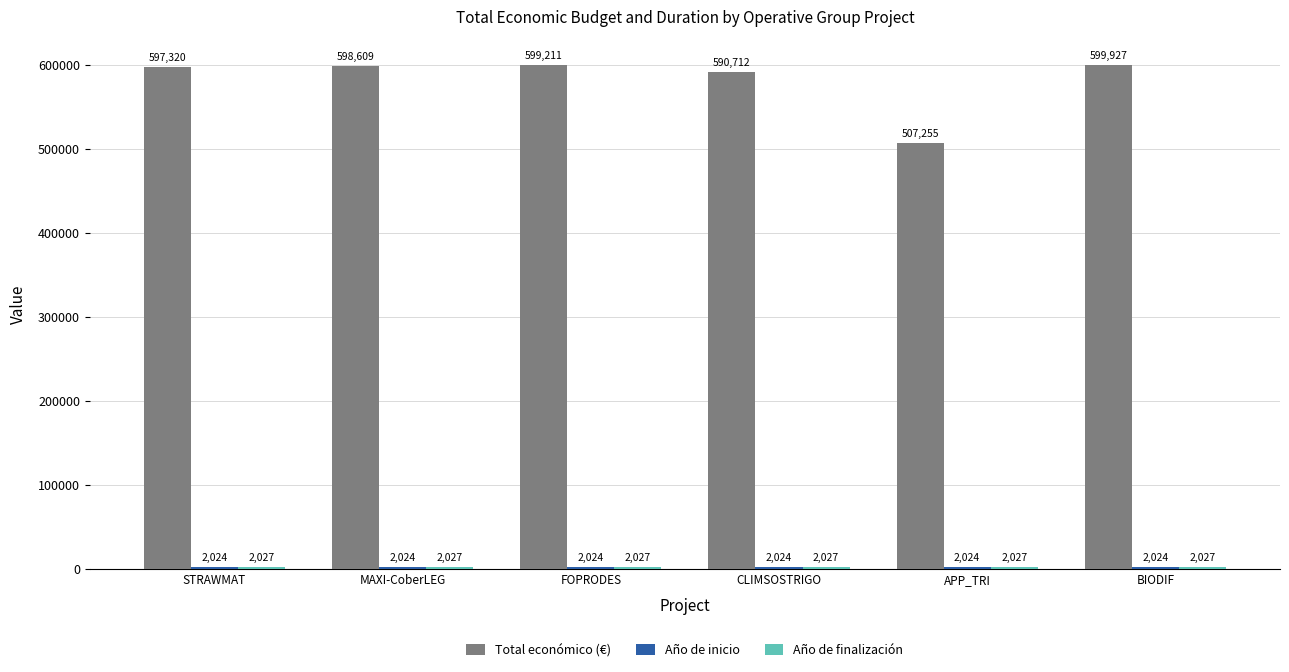

What is the difference between the maximum and second lowest values in the Total económico (€) series?

9215